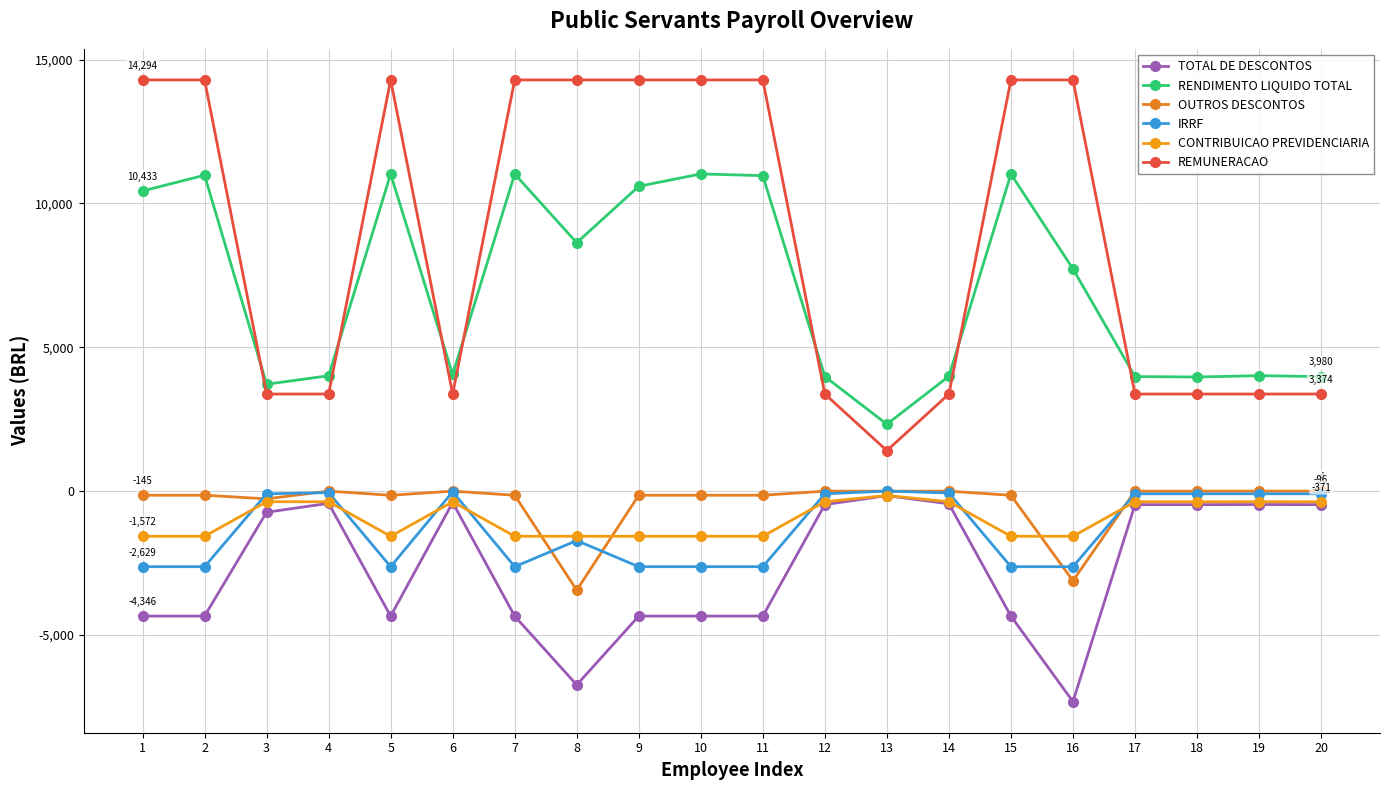

Does the chart have visible grid lines?

Yes